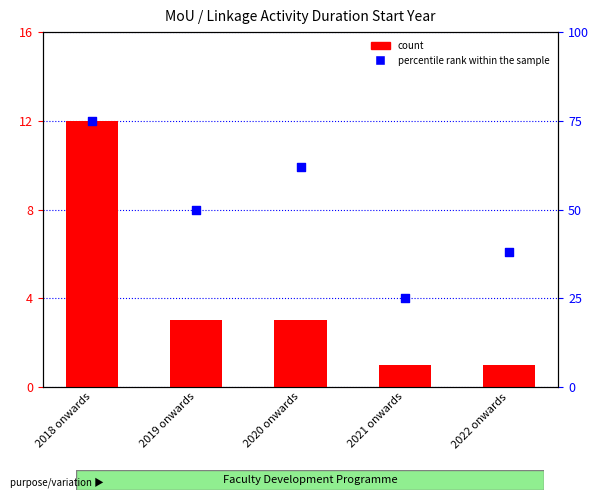

Which series has the largest total across all categories?

percentile rank within the sample